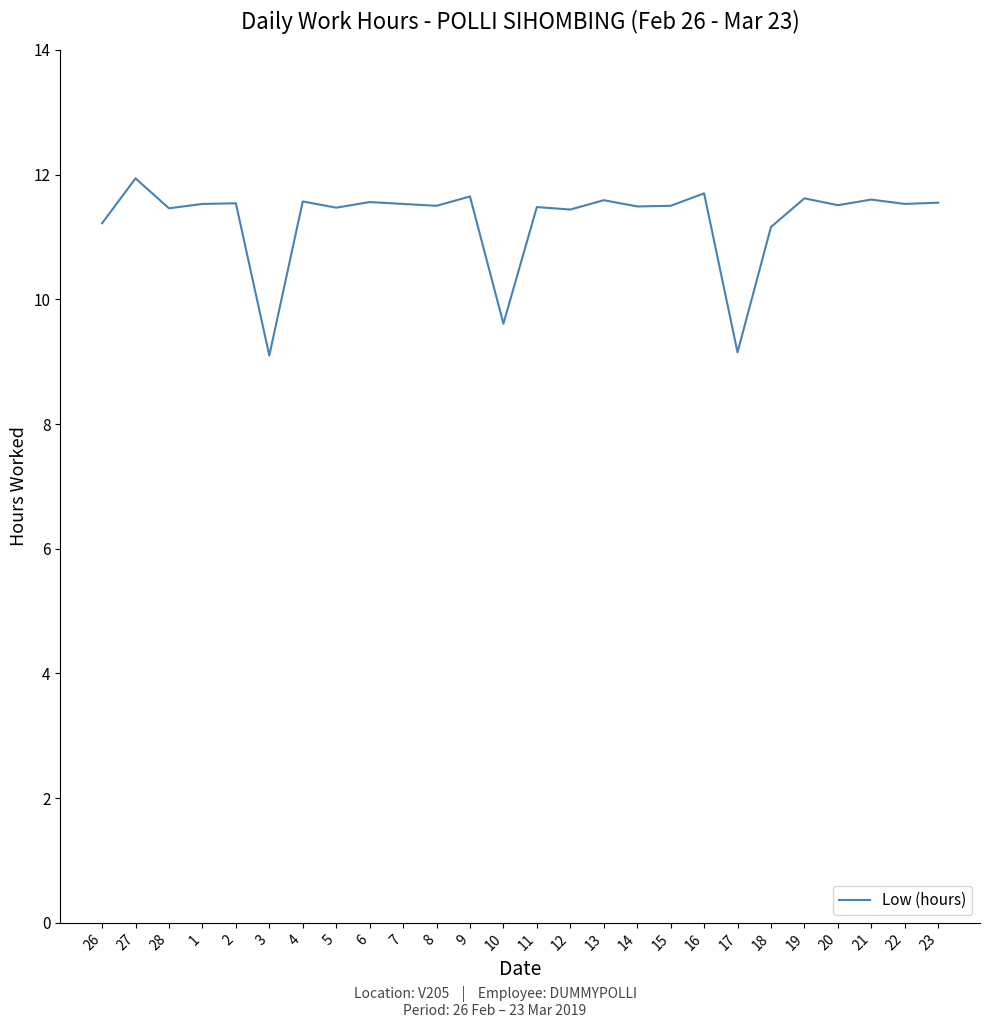

What position from the left is 13?

16